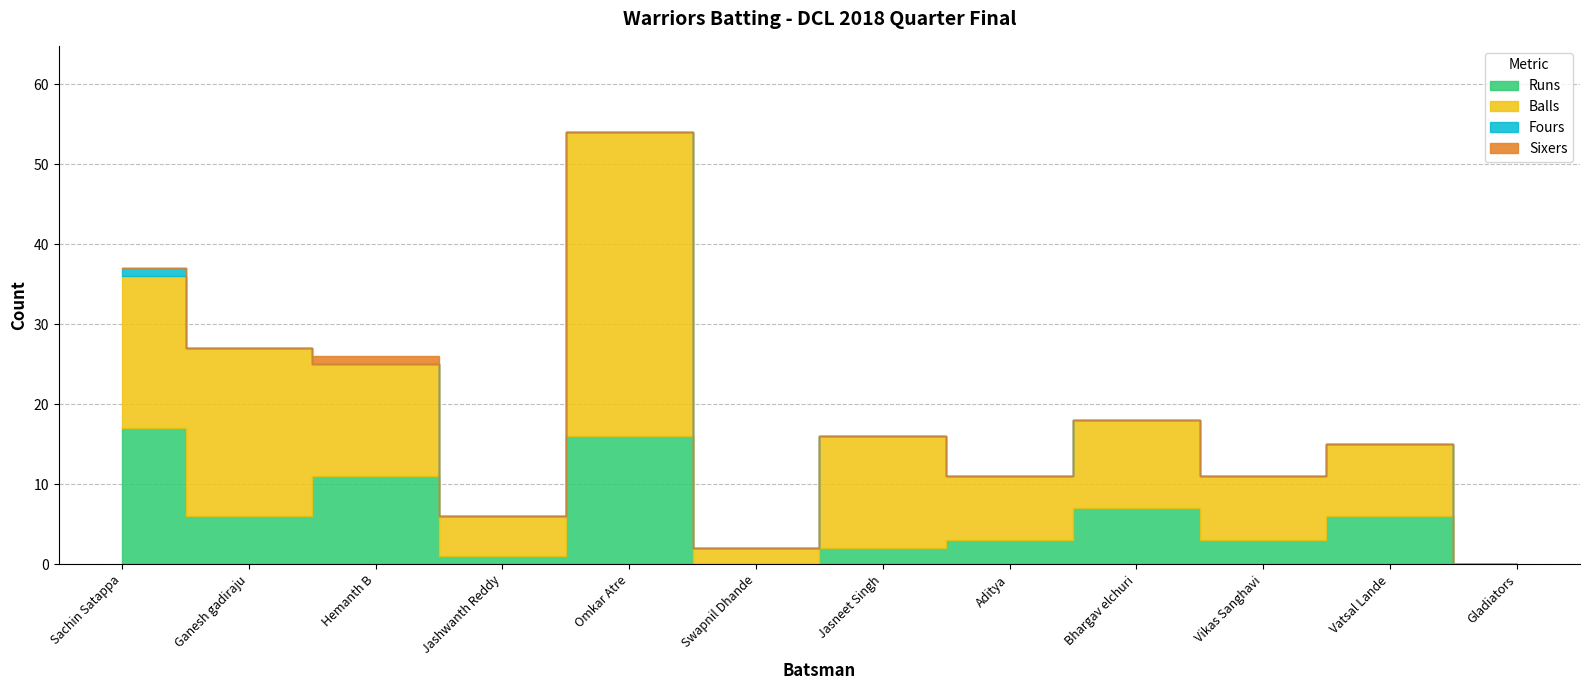

True or false: Sixers has more than 0 interior local peaks.

True